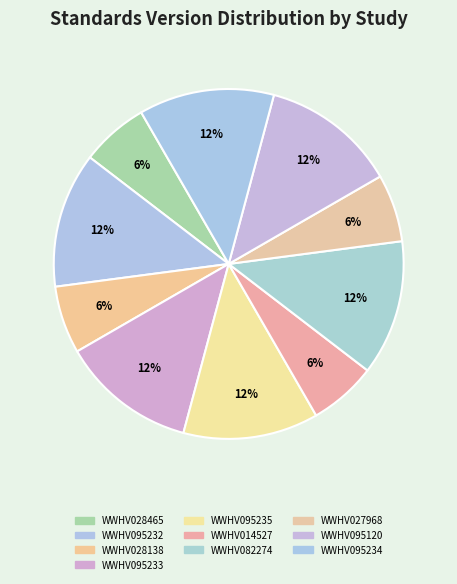

What portion of the pie excludes WWHV082274?

87.5%